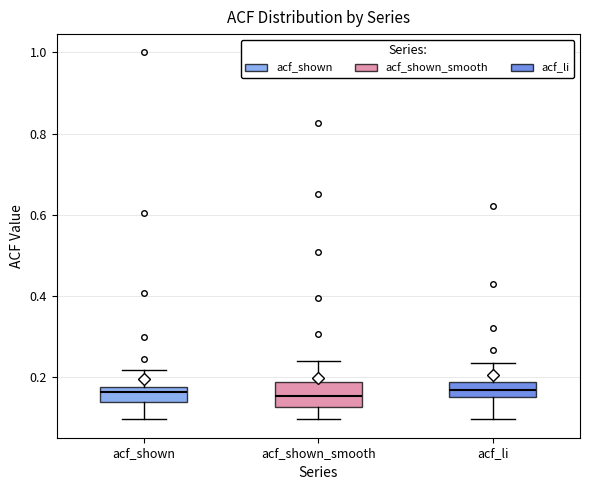

Where is the upper edge of the box for acf_shown on the y-axis? The values are not printed on the chart, so give them approximately, as read against the axis.

0.18